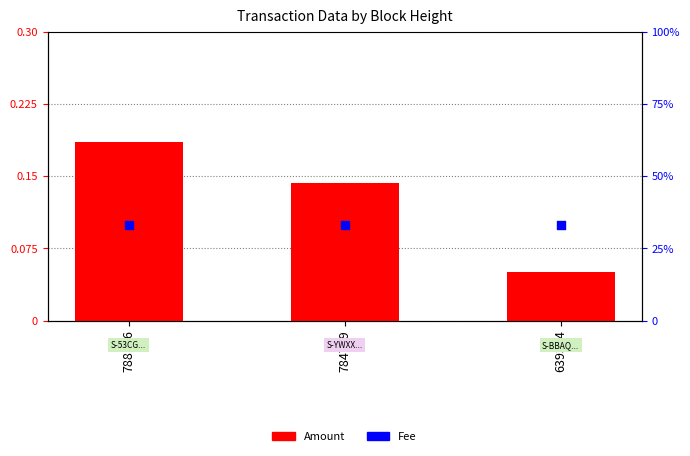

What is the total value across all series at 784749?

33.1